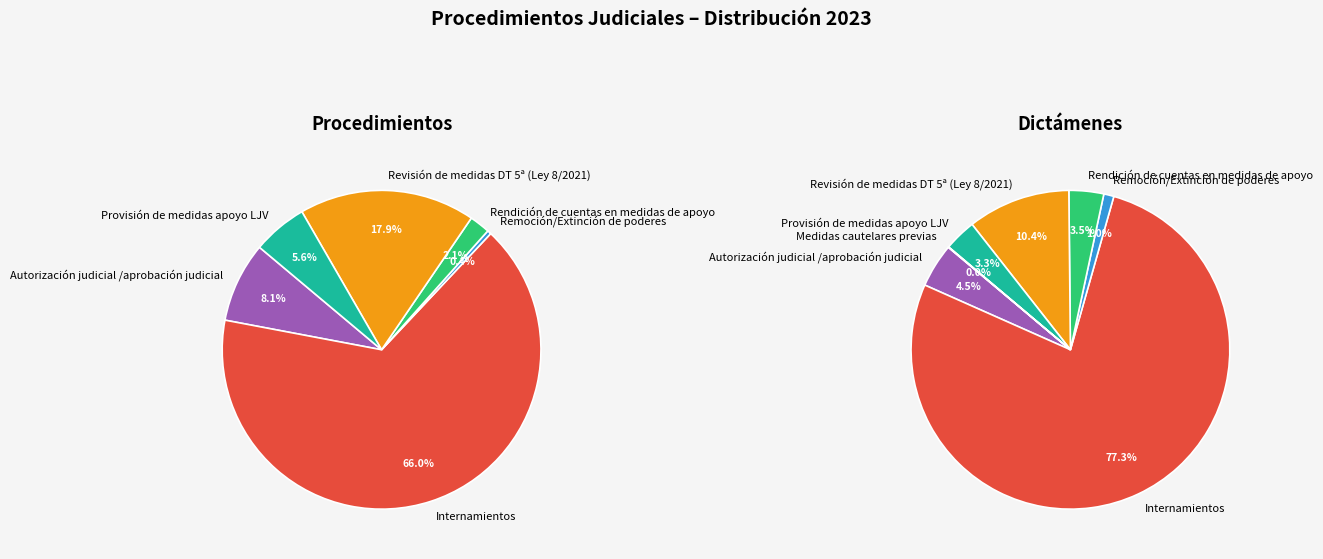

Which category has the biggest portion of the pie?

Internamientos